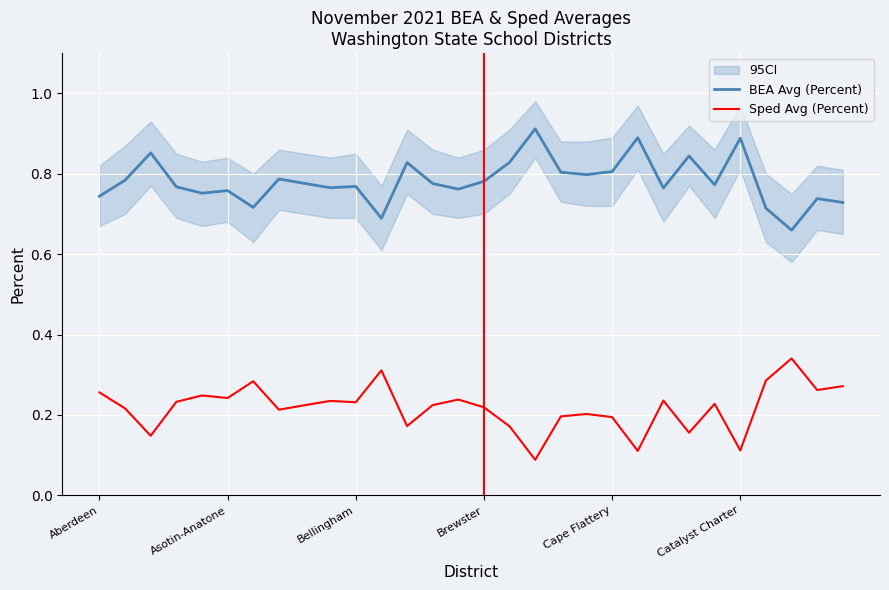

Which category has the highest value across all series?

17